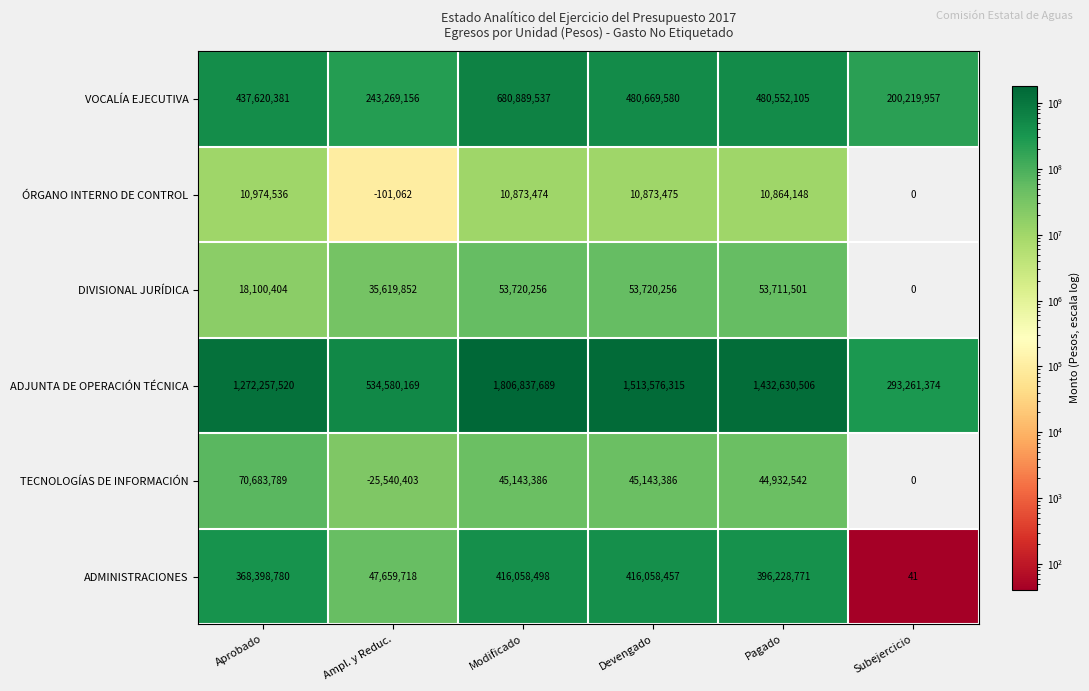

The value of DIVISIONAL JURÍDICA at Ampl. y Reduc. is 49102517. True or false?

False